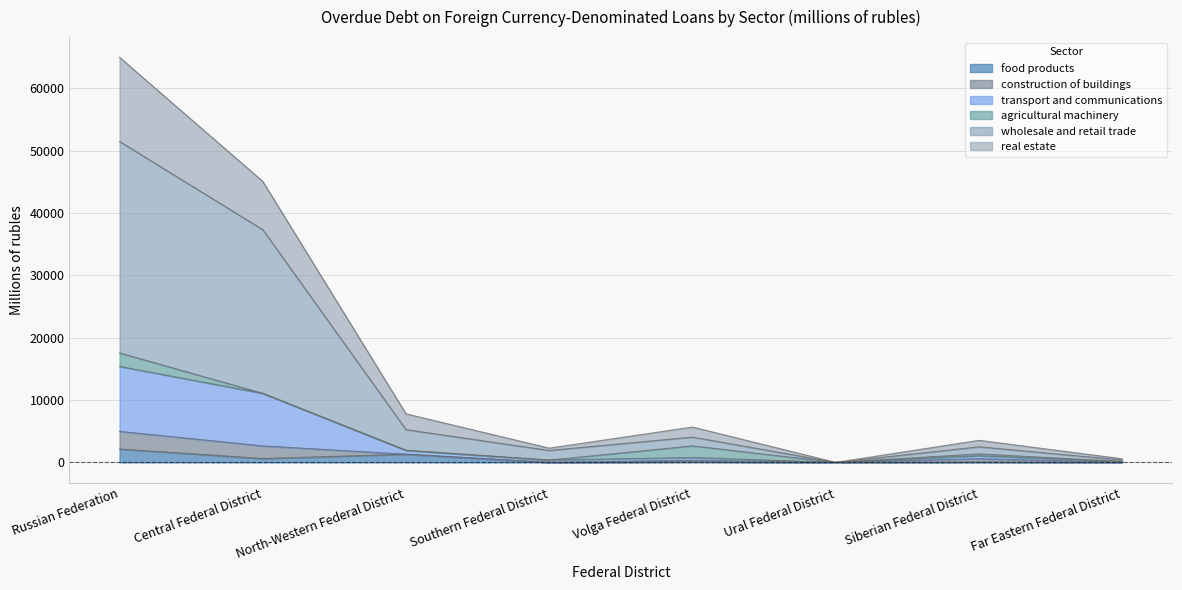

What are all the series names shown in the legend?

food products, construction of buildings, transport and communications, agricultural machinery, wholesale and retail trade, real estate